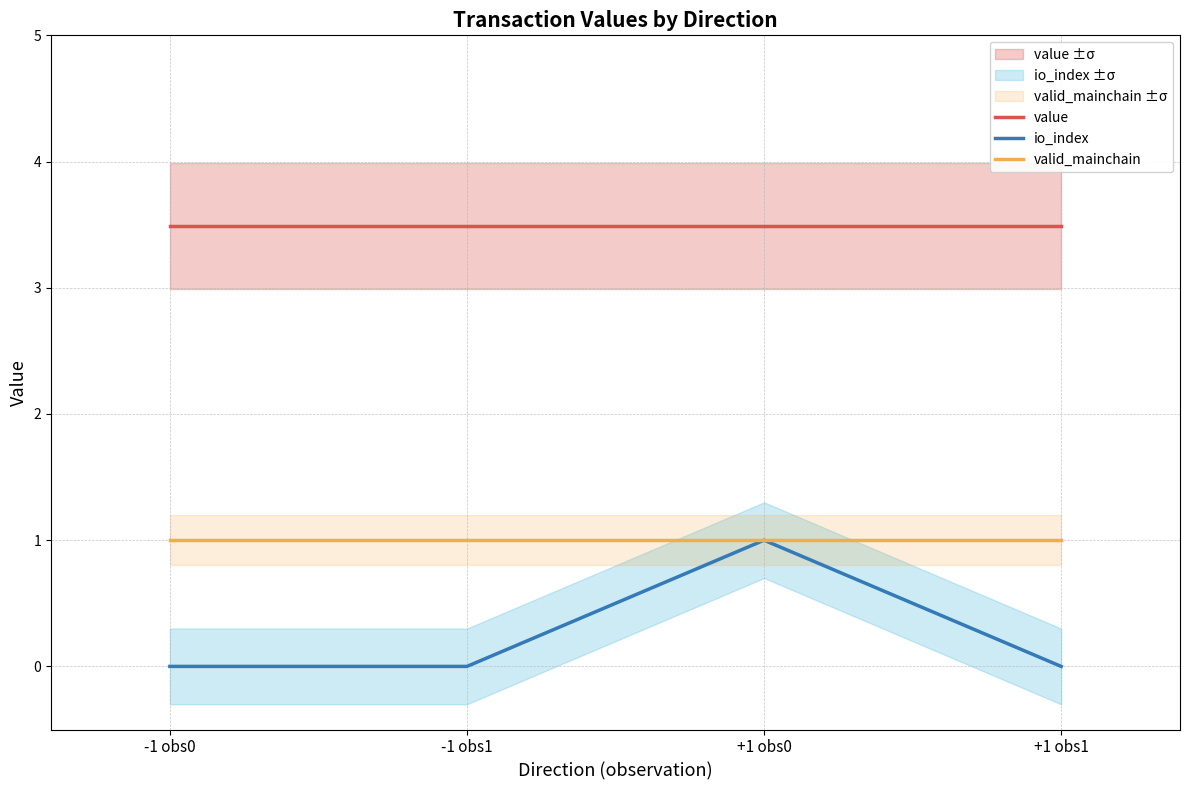

Reading left to right, what are all the values shown in this chart?

value: 3.5	3.5	3.5	3.5
io_index: 0.0	0.0	1.0	0.0
valid_mainchain: 1.0	1.0	1.0	1.0